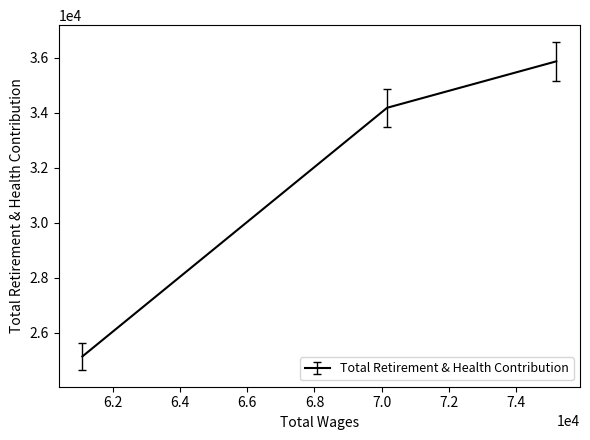

Count the number of values greater than 34177.

1